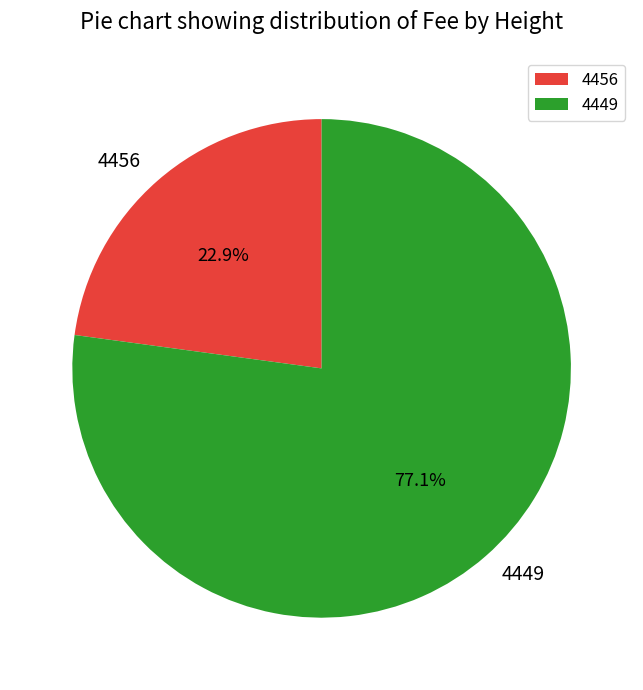

What percentage is the 4456 slice, to the nearest percent?

23%